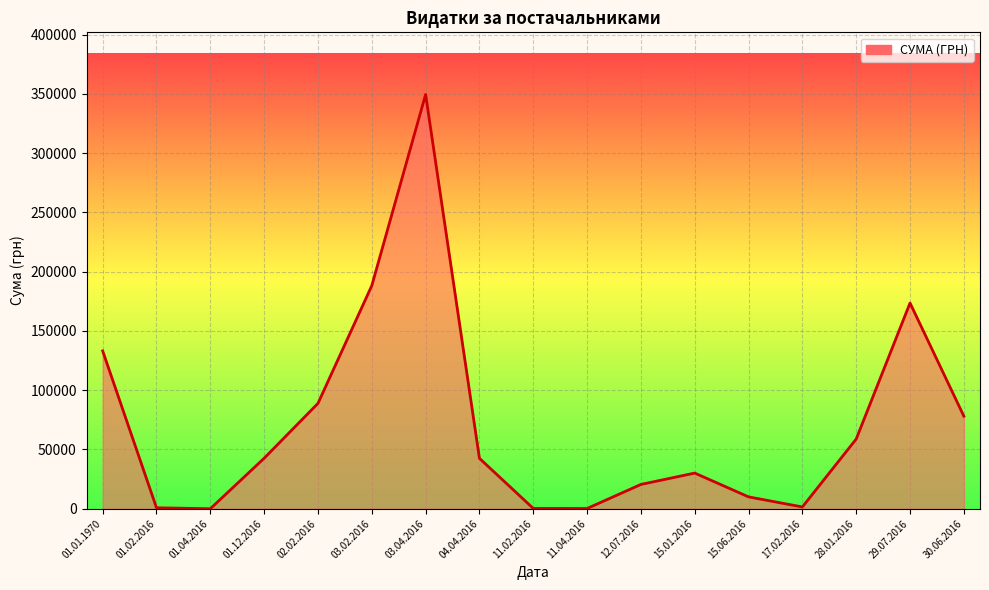

Which has a higher value, 15.06.2016 or 15.01.2016?

15.01.2016